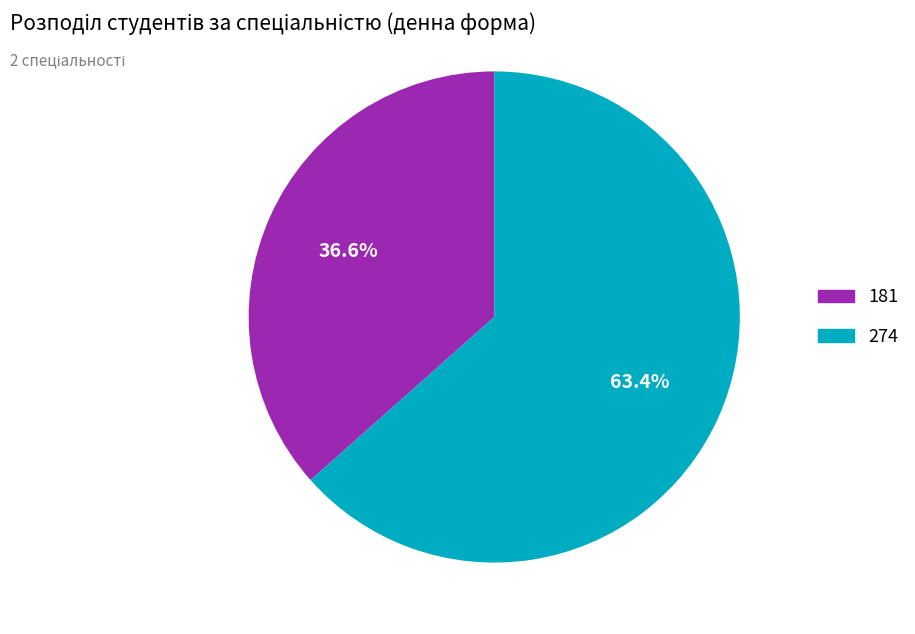

What is the smallest slice in the pie chart?

181